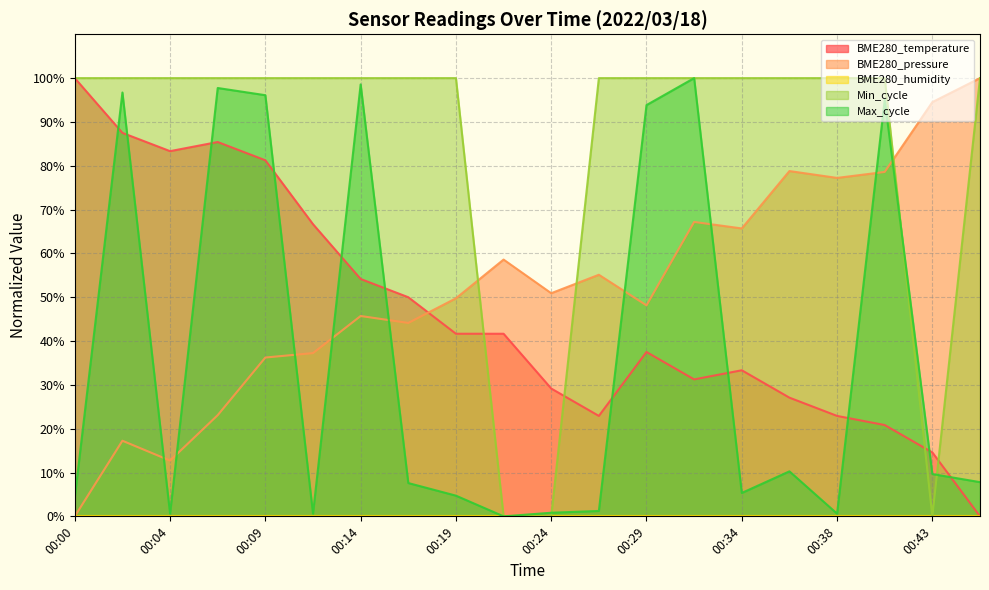

How many series are shown in this chart?

5